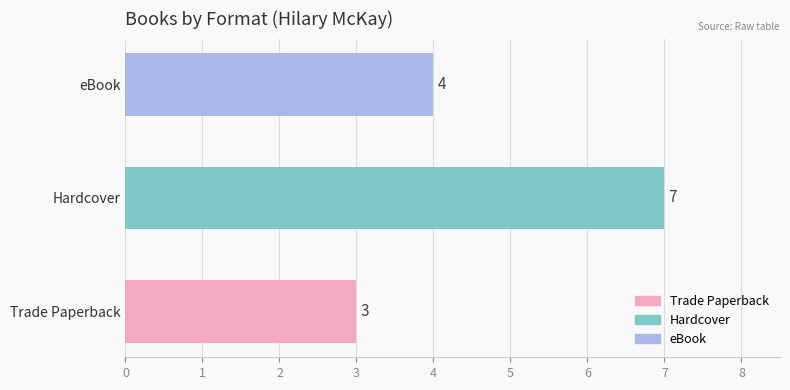

True or false: the data shows 5 at eBook.

False